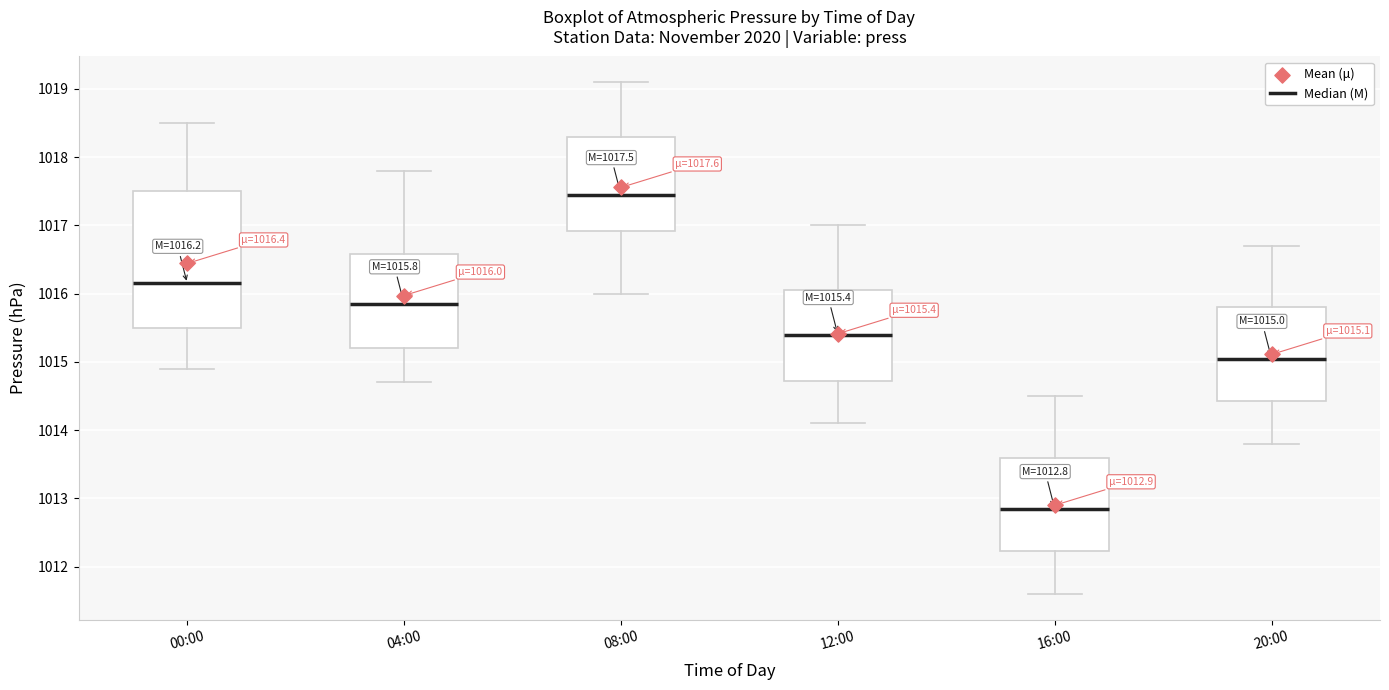

Which box is the tallest, from its lower edge to its upper edge?

00:00